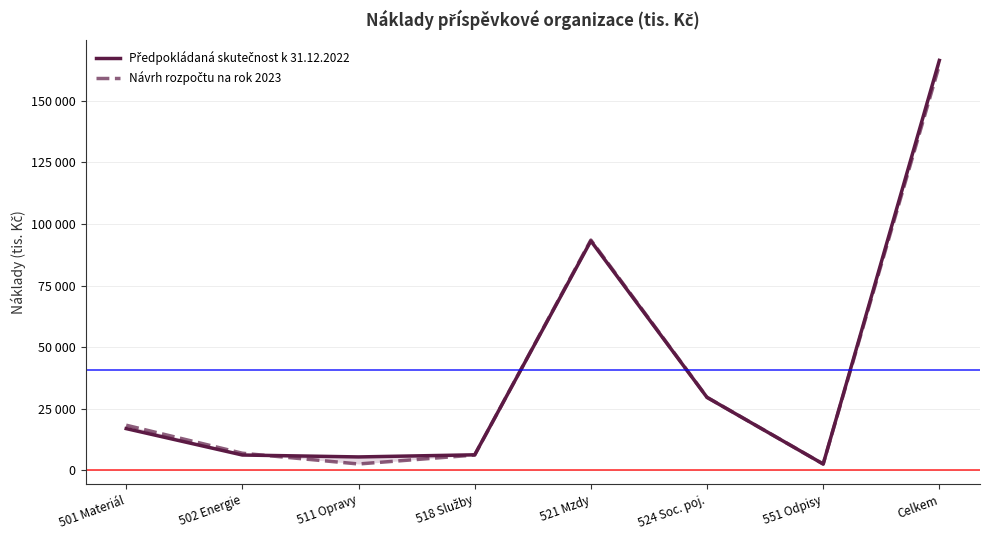

Where is Návrh rozpočtu na rok 2023 nearest to the value 83521?

521 Mzdy